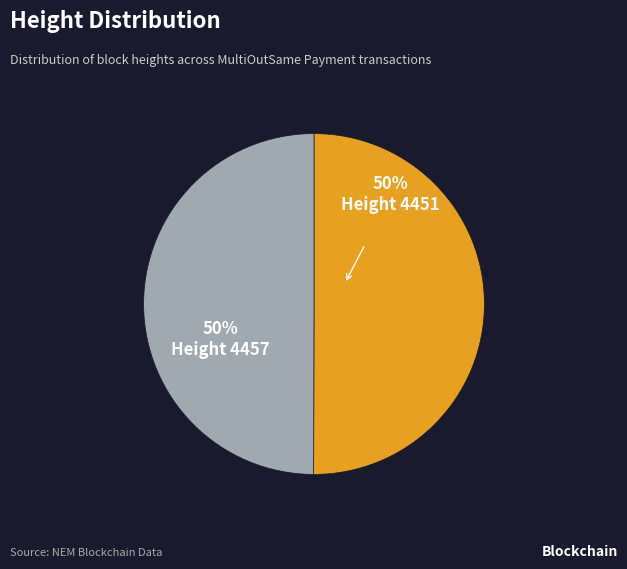

The Height 4451 slice represents 50% of the pie. True or false?

True